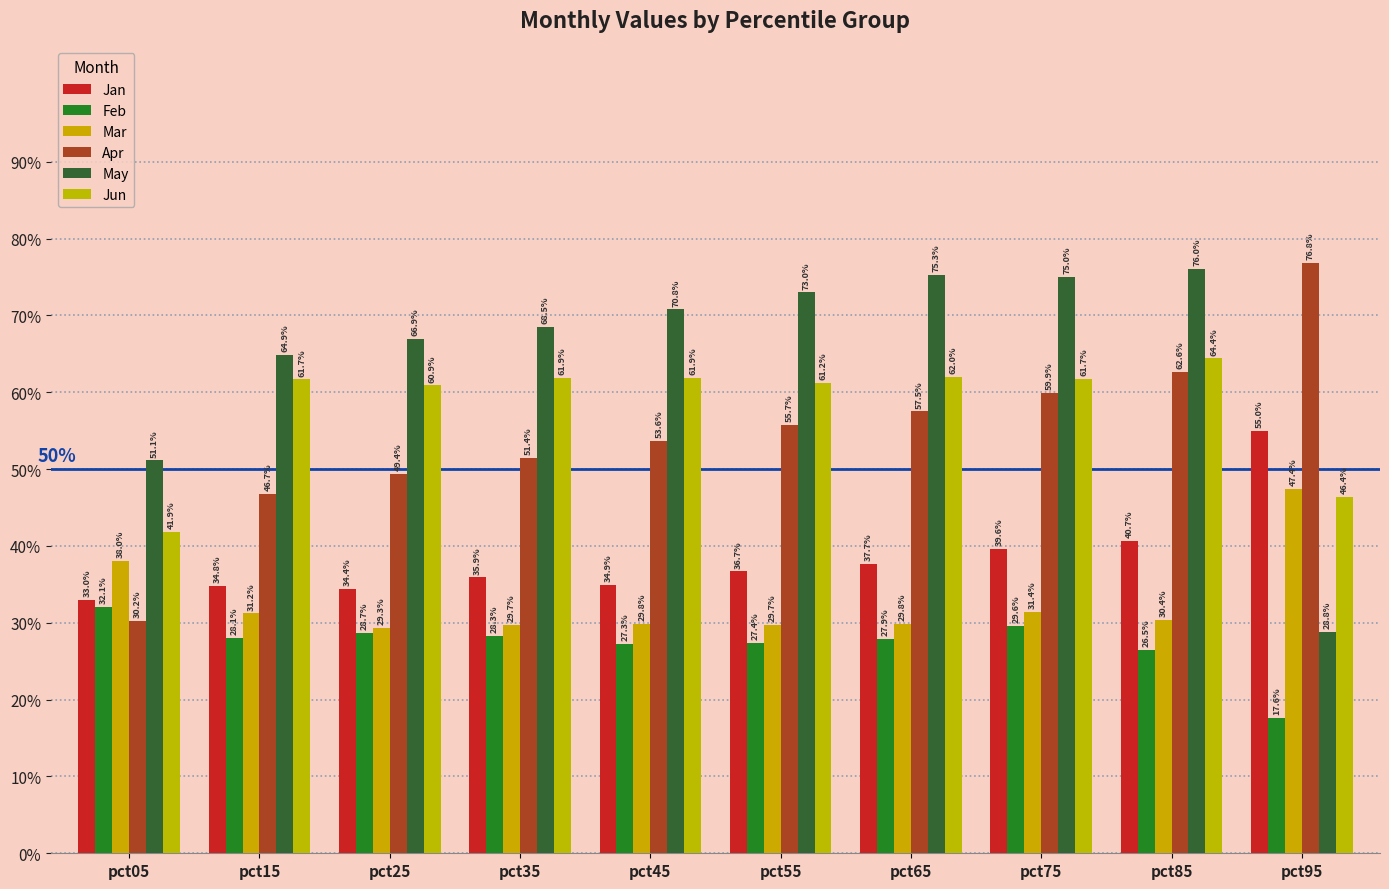

Are the bars grouped side by side (vs. stacked)?

Yes